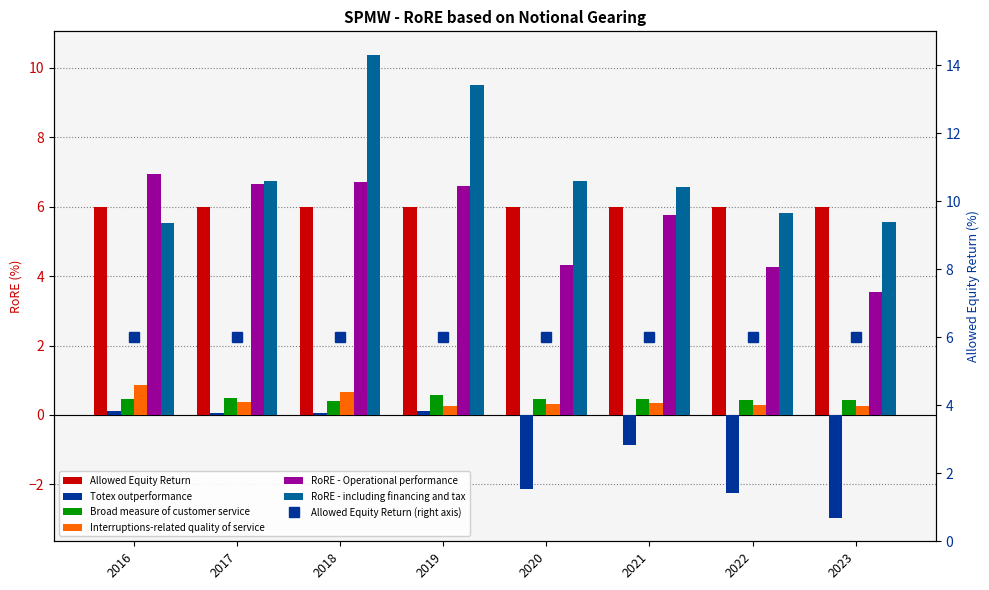

At which category is the sum across all series the highest?

2018